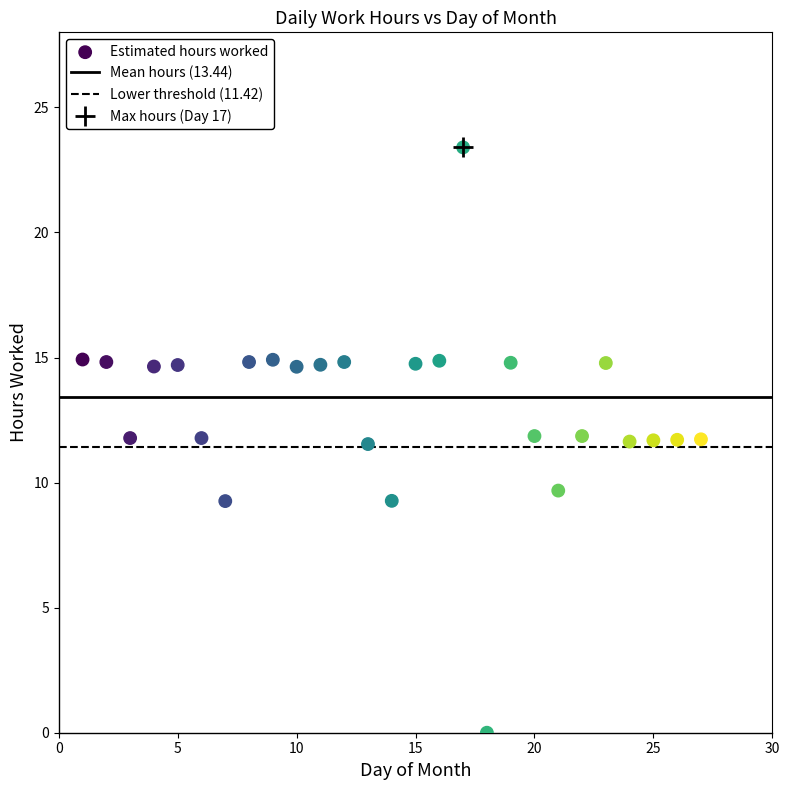

What is the range of Y values (max minus min)?

23.4